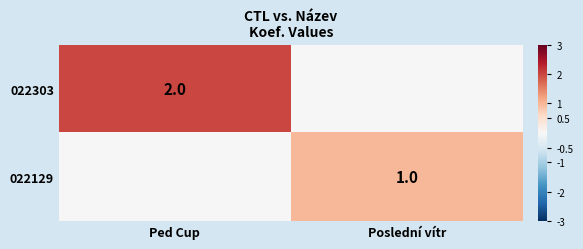

The value of 022303 at Ped Cup is 3. True or false?

False